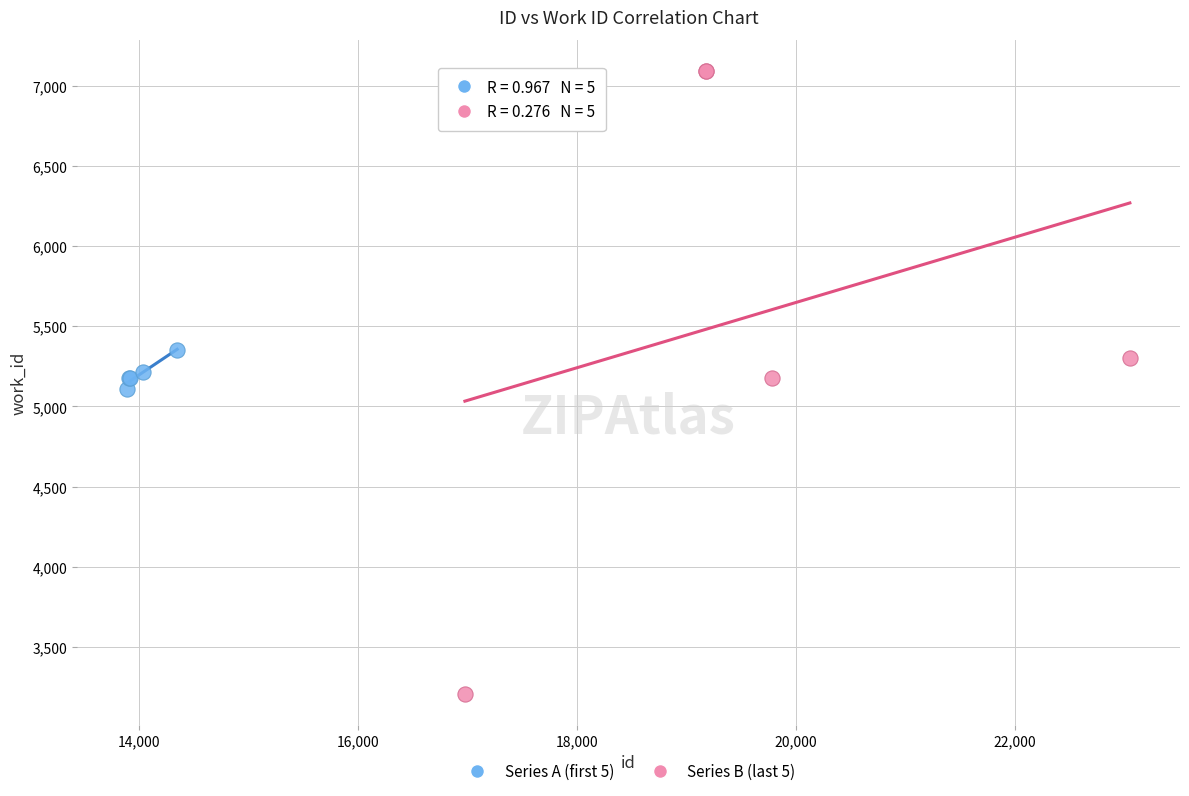

Which series reaches the minimum Y coordinate?

Series B (last 5)